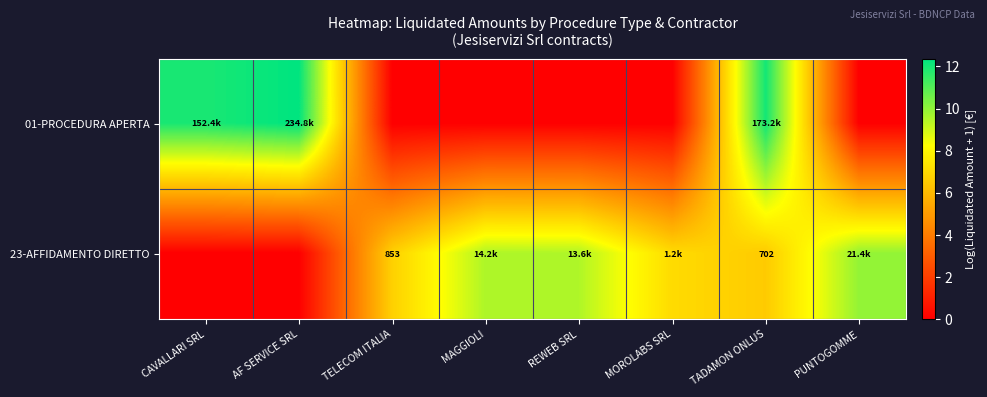

Is it true that 01-PROCEDURA APERTA equals 11.9 at CAVALLARI SRL?

True